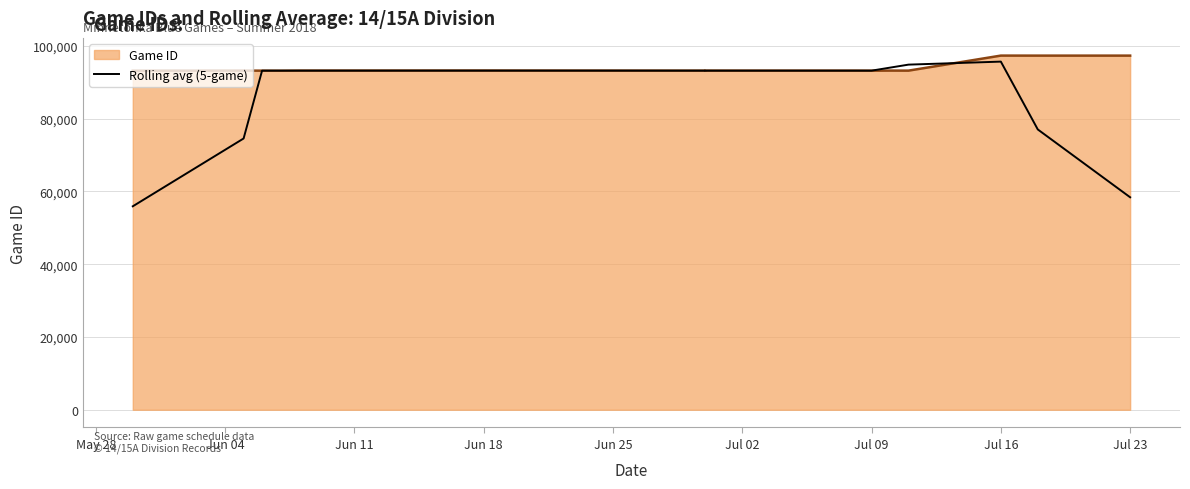

What position from the right is Jul 02?

8